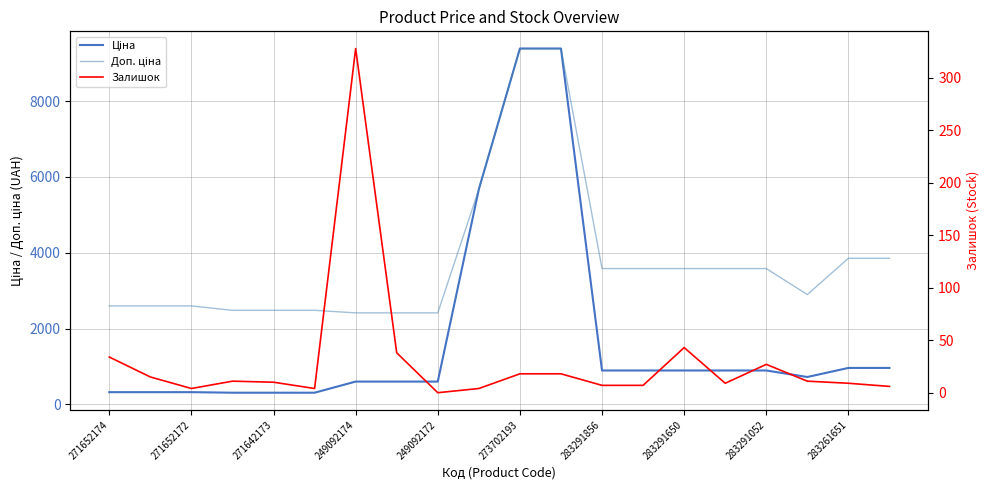

At 15, list the series in order from largest to smallest.

Доп. ціна, Ціна, Залишок